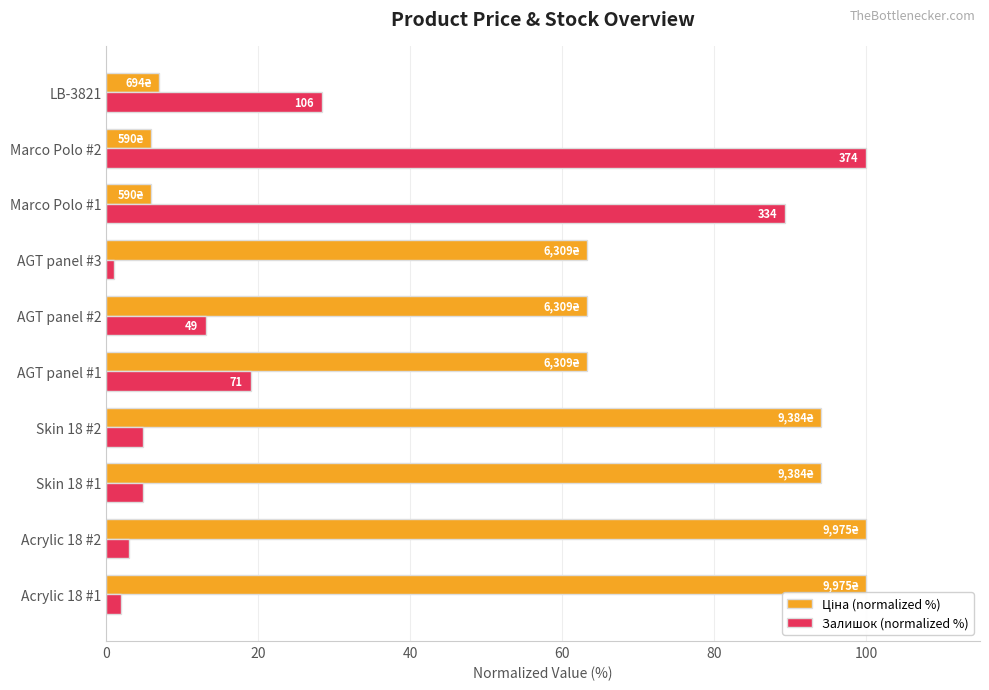

The value of Залишок (normalized %) at LB-3821 is 14.2. True or false?

False